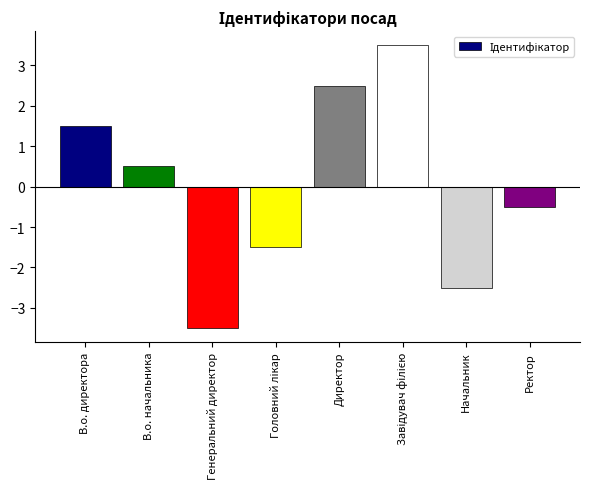

What is the approximate value at Генеральний директор?

-3.5